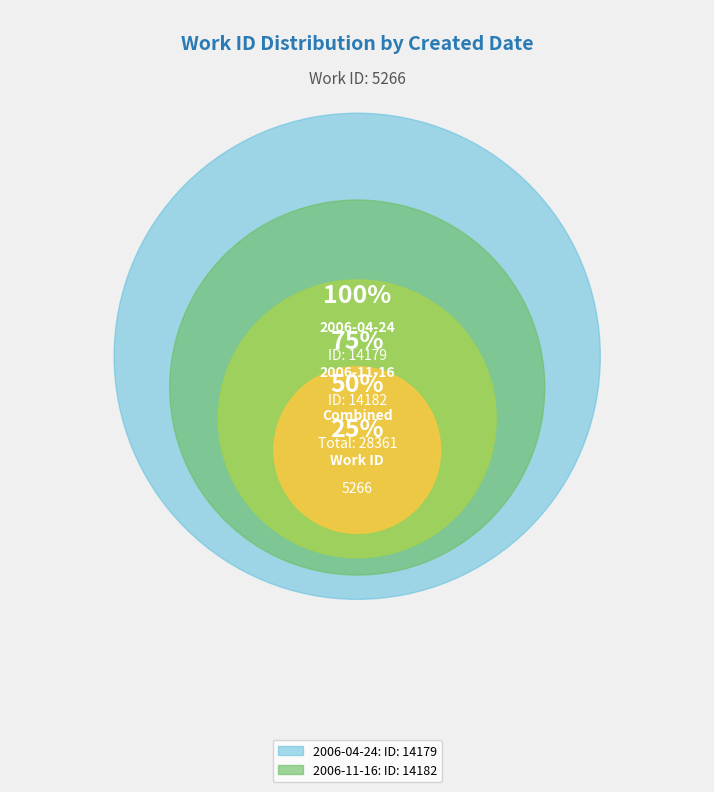

The 2006-04-24 slice represents 60% of the pie. True or false?

False